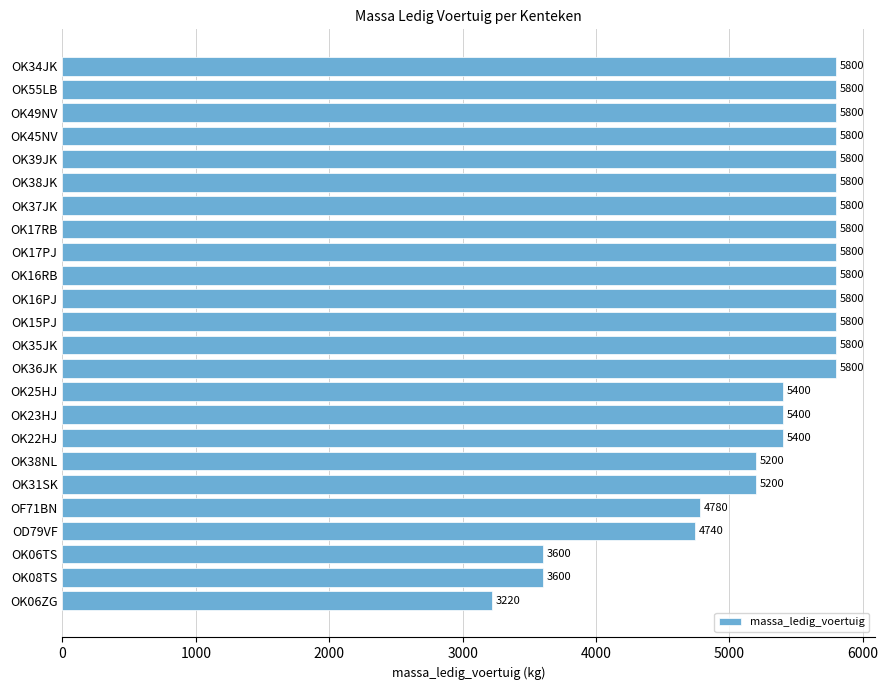

How many bars are there in total?

24